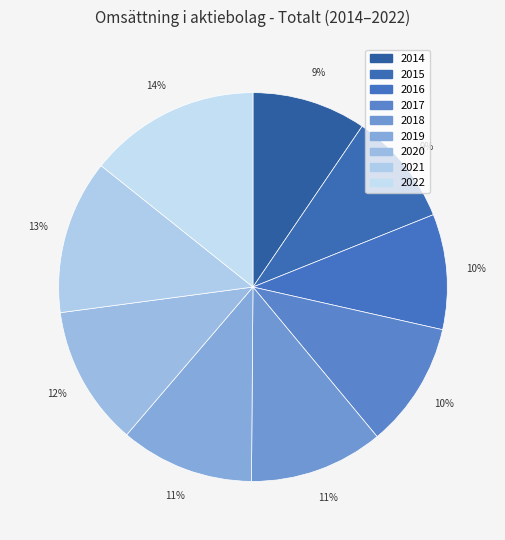

What is the largest slice in the pie chart?

2022